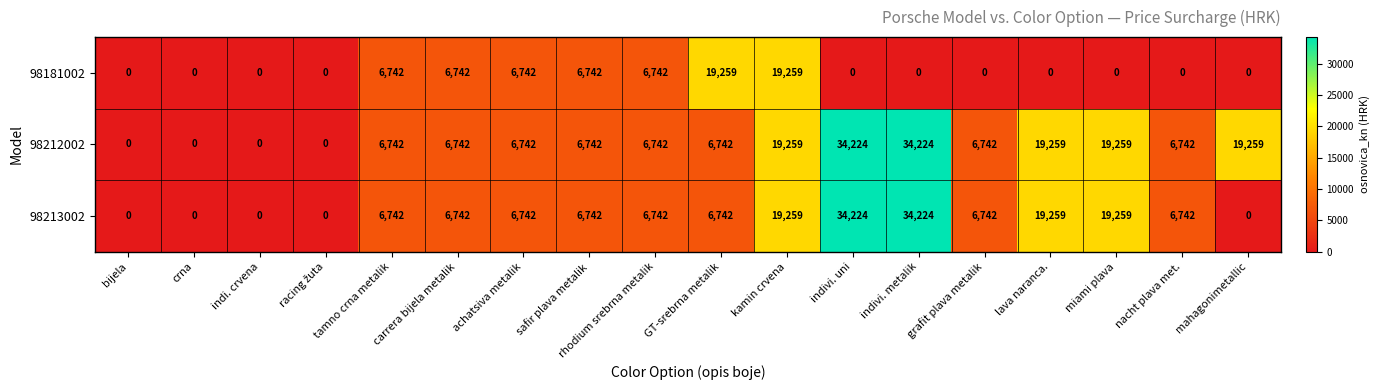

Count the 98181002 values in the range 0 to 6742.

16